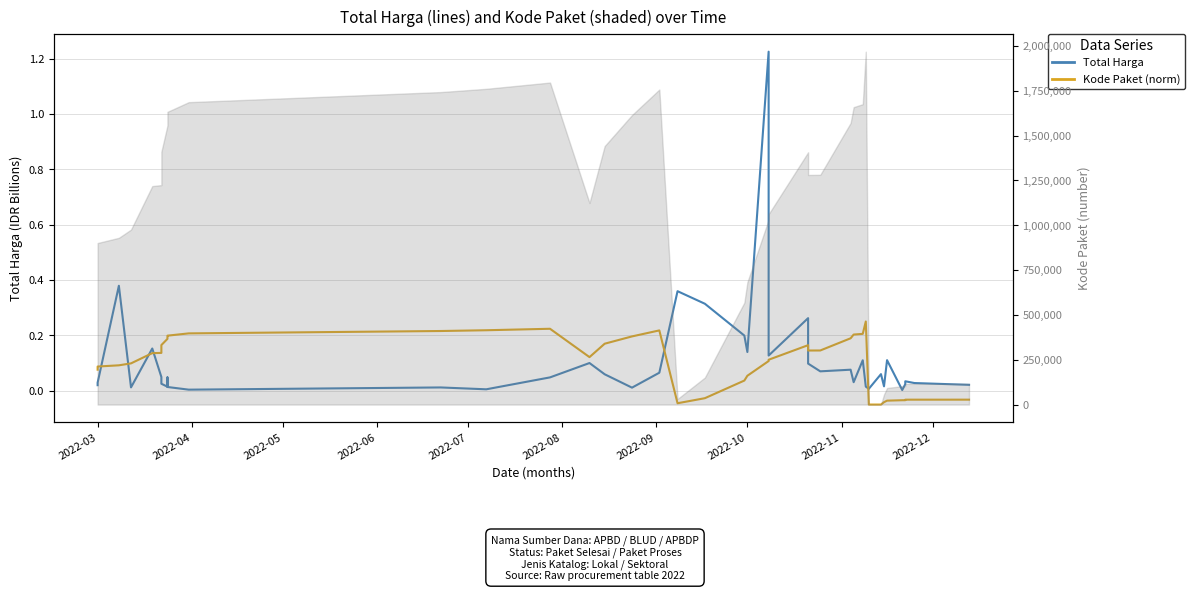

At how many categories does at least one series exceed 0?

40